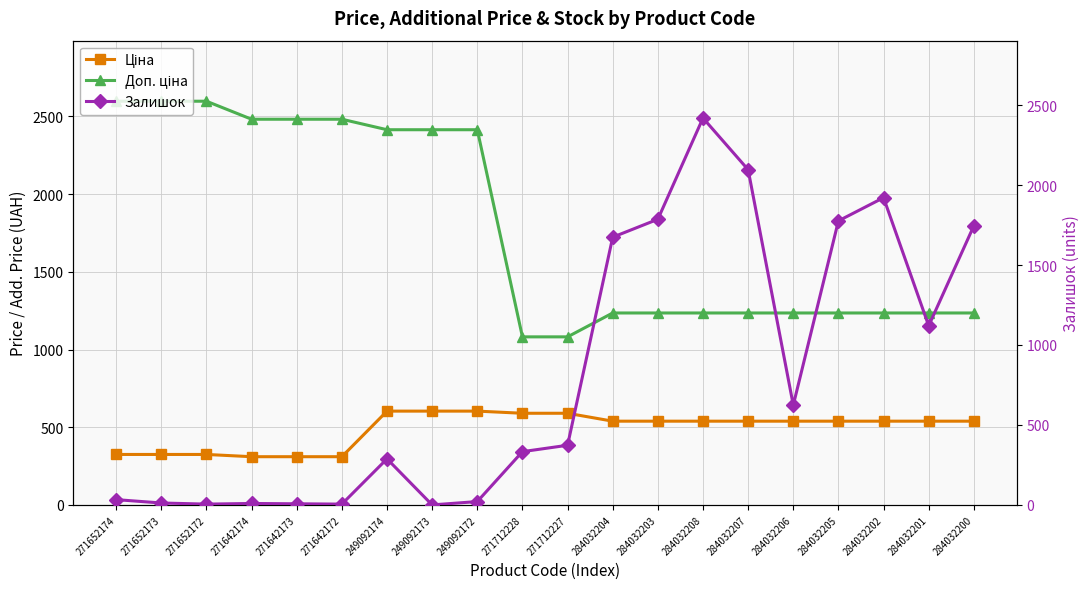

True or false: Ціна and Доп. ціна cross at least once.

False